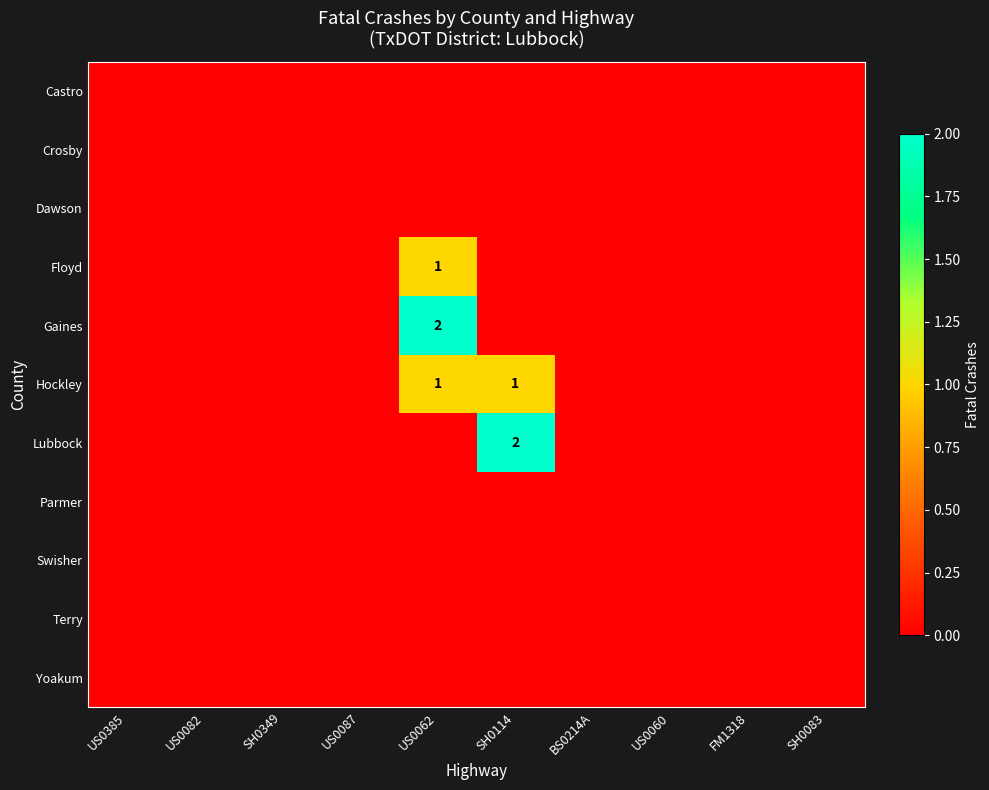

Is it true that Hockley equals 0 at US0062?

False